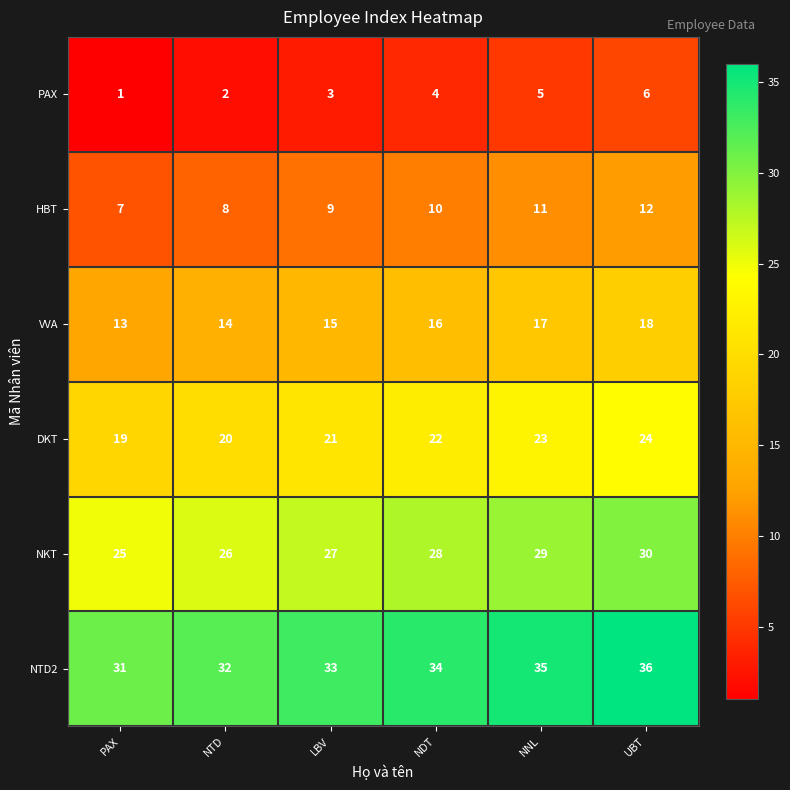

At which label is NKT closest to 27?

LBV